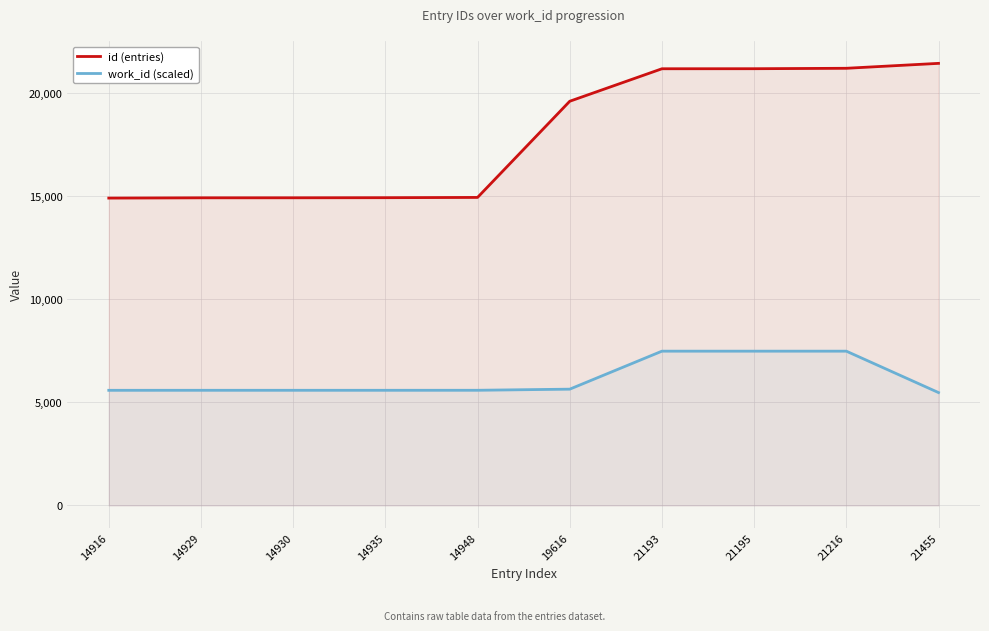

Reading left to right, extract all data points from this chart.

id (entries): 14916	14929	14930	14935	14948	19616	21193	21195	21216	21455
work_id (scaled): 5586	5587	5587	5587	5588	5642	7486	7486	7486	5476